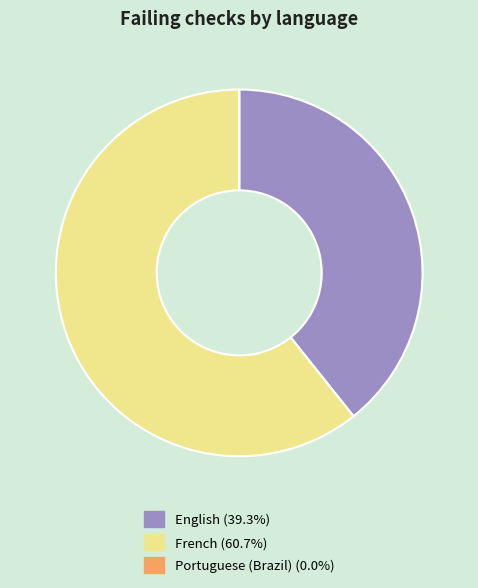

Combined, do French (60.7%) and English (39.3%) account for over 50%?

Yes